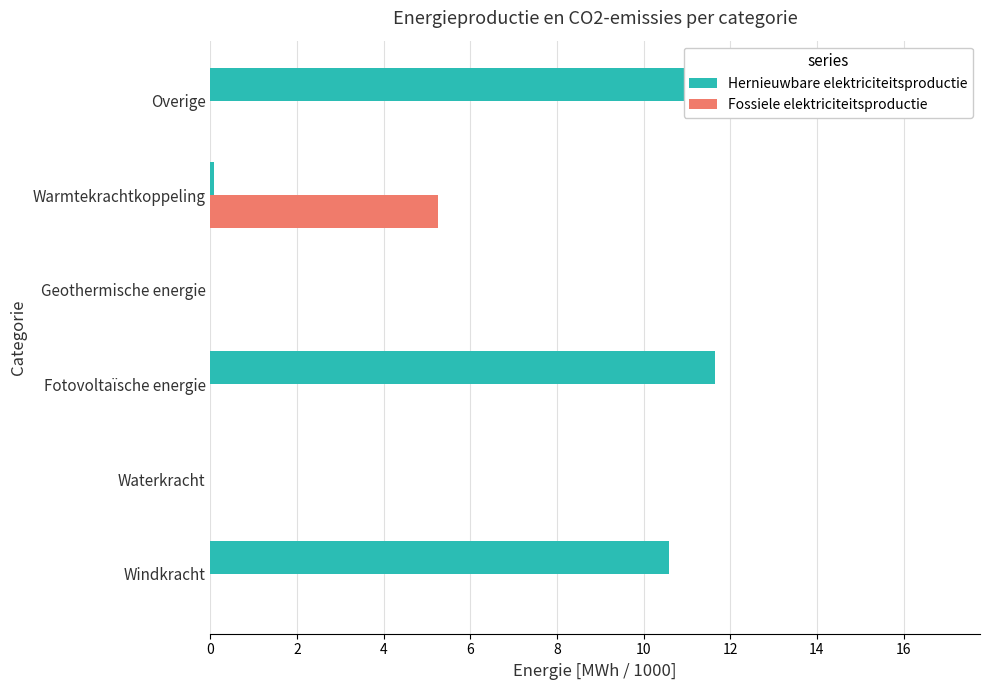

Is it true that Fossiele elektriciteitsproductie equals -3.0 at Windkracht?

False